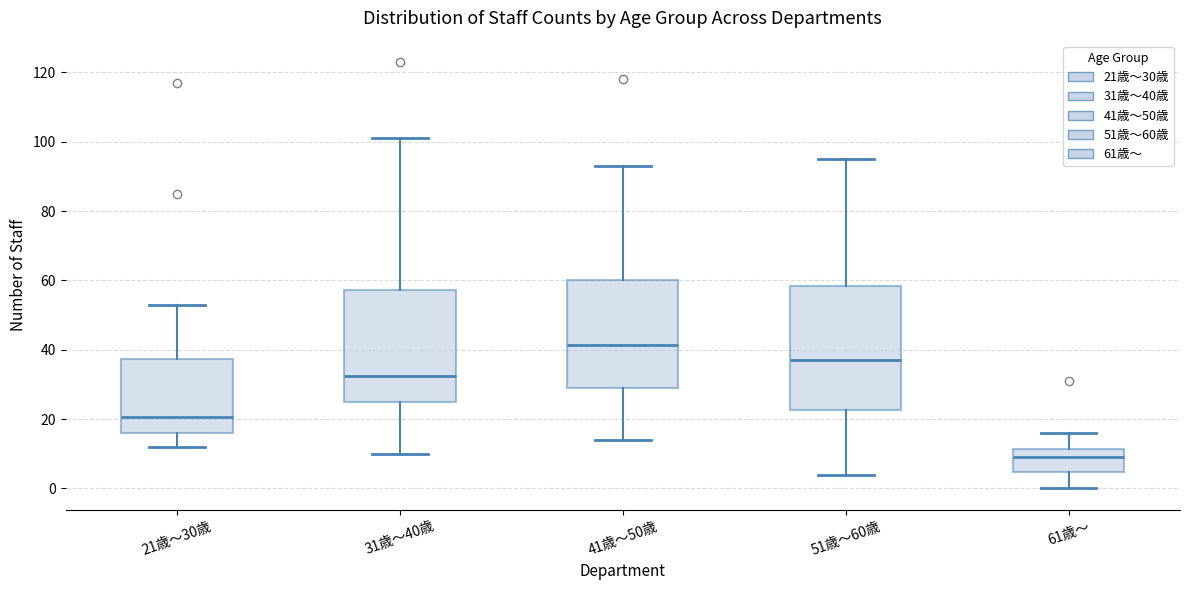

Comparing the boxes themselves (not the whiskers), which one is the tallest?

51歳～60歳